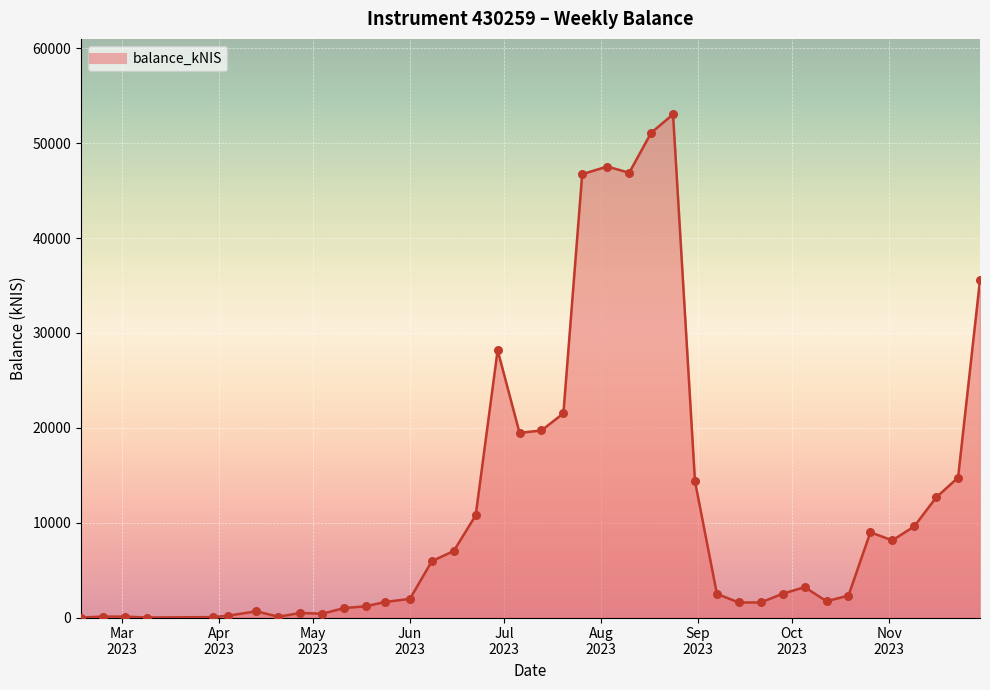

What is the difference between the maximum and minimum values?

53032.0